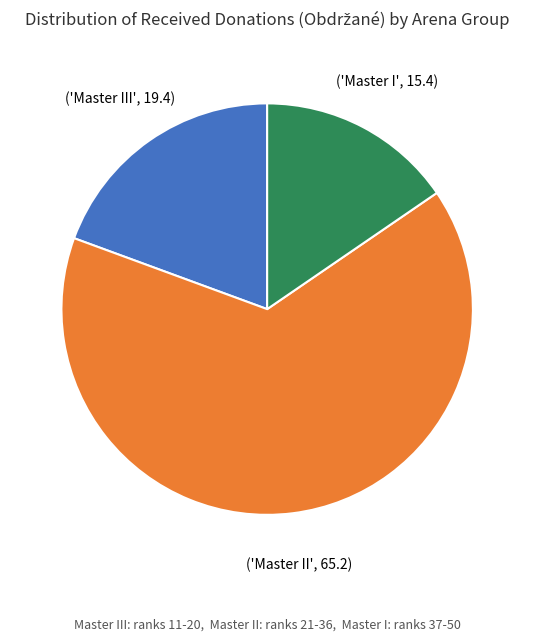

Does any single category account for the majority?

Yes